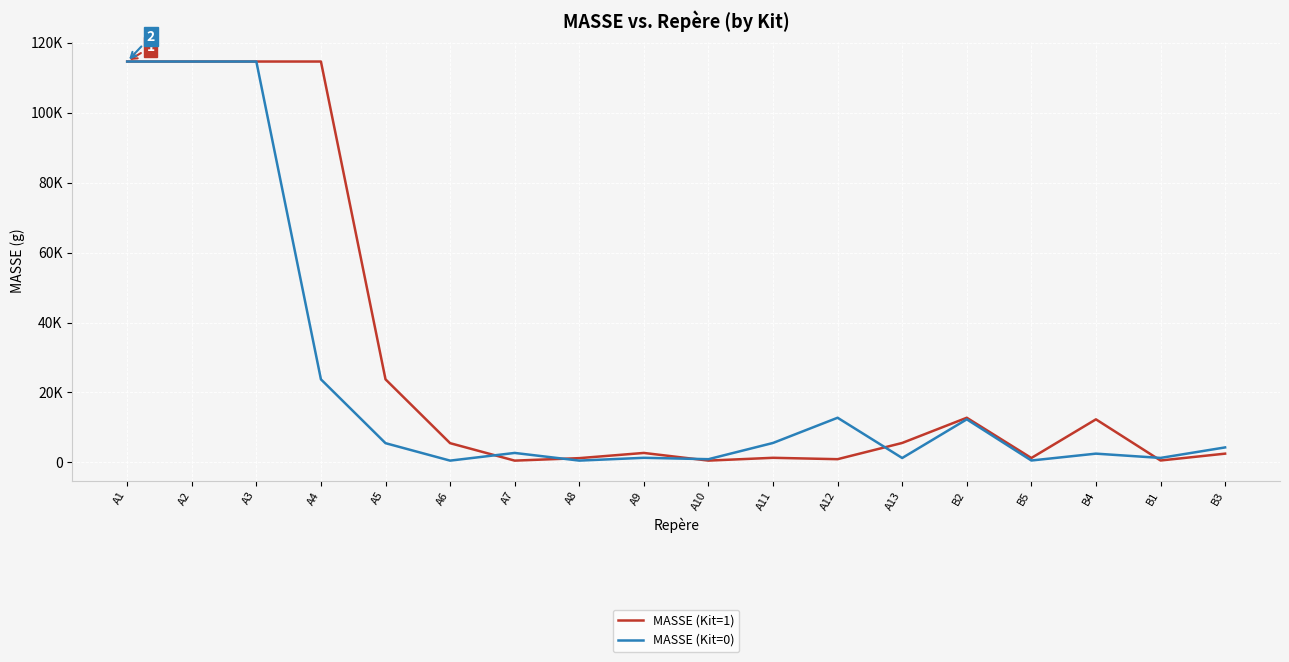

At how many categories does at least one series exceed 34850?

4